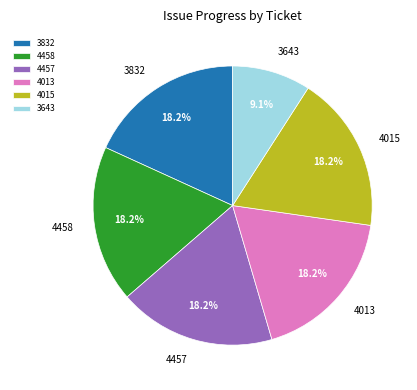

To the nearest percent, what is the difference between the largest and smallest slice percentages?

9%